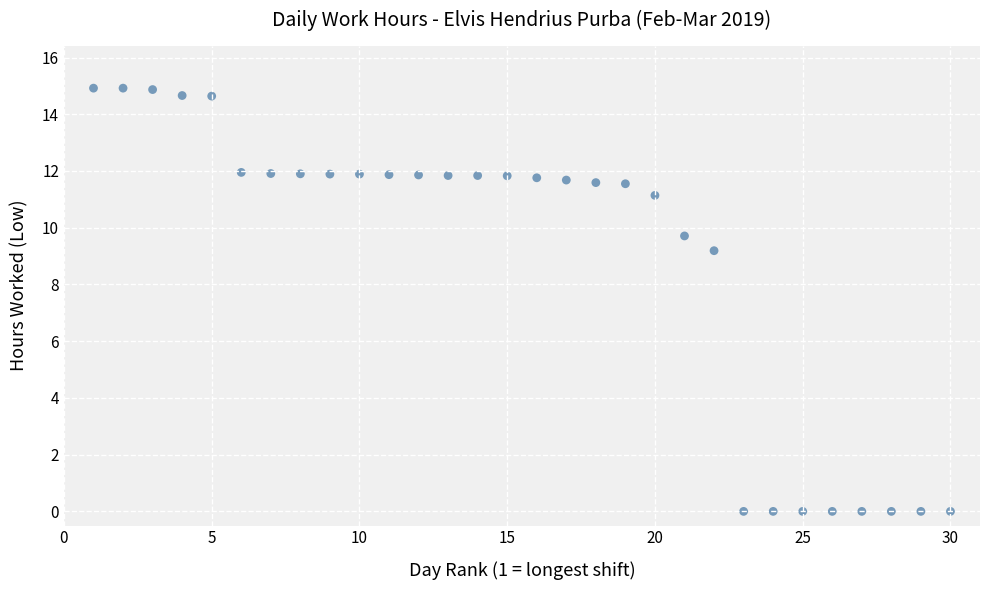

What Y value in the scatter plot is closest to 7?

9.2